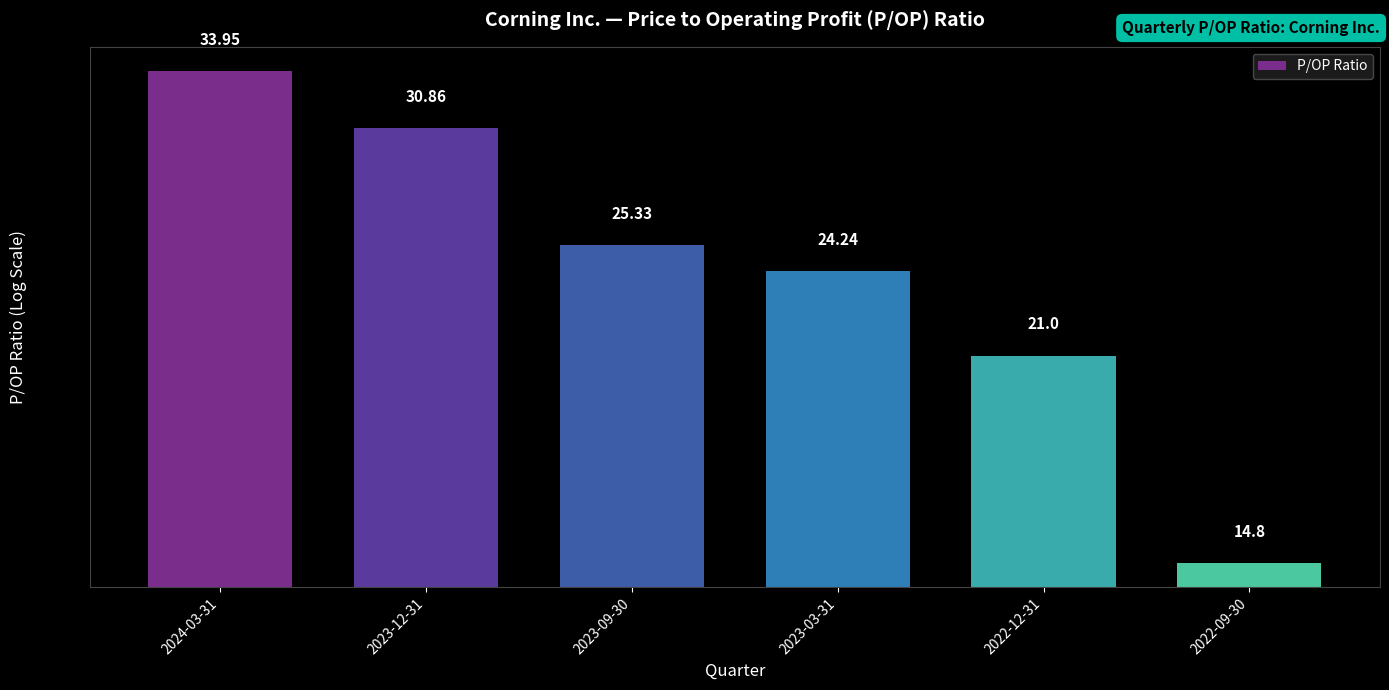

What is the difference between the second highest and second lowest values?

9.9